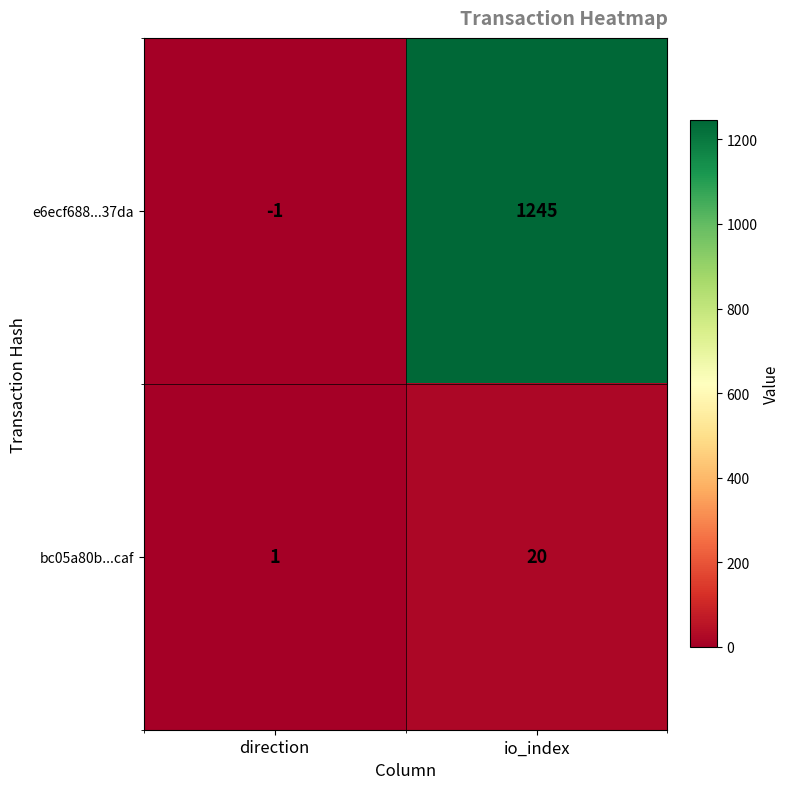

True or false: bc05a80b...caf has a value of 20 at io_index.

True